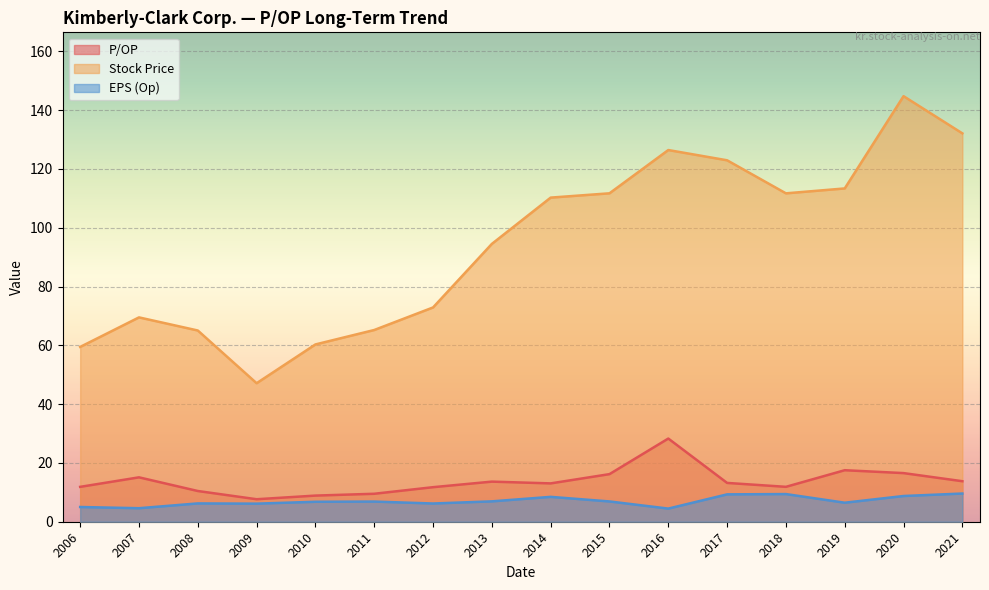

What is the minimum value shown in the chart?

4.5